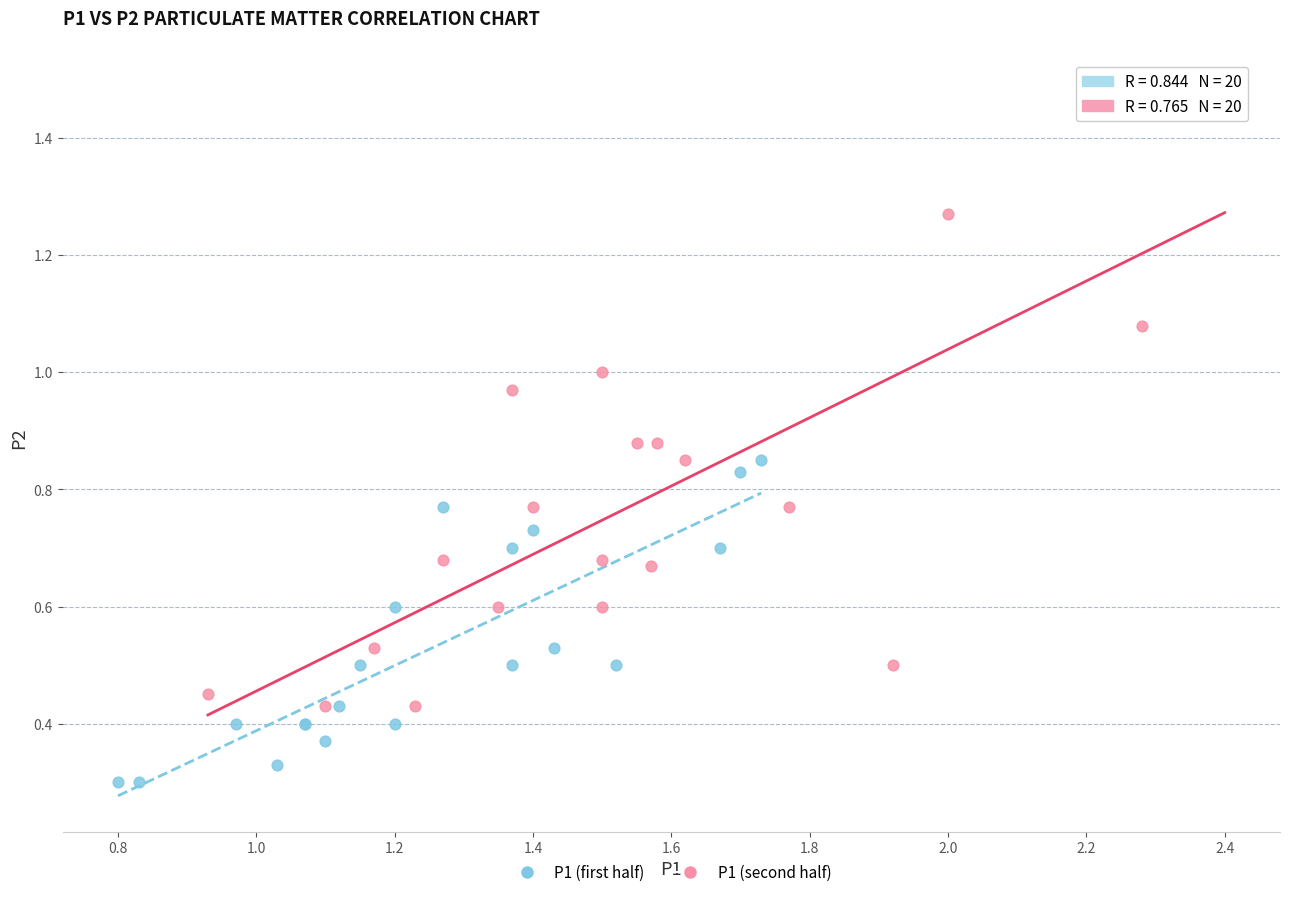

Which series reaches the maximum Y coordinate?

P1 (second half)